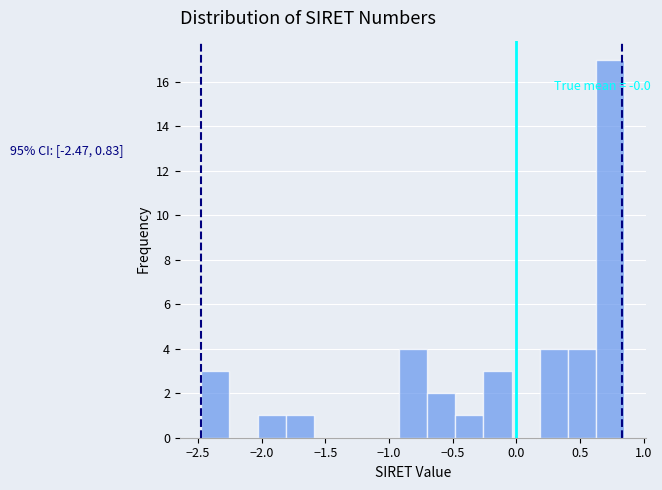

Over which range of the x-axis is the bar tallest?

0.65 to 0.85